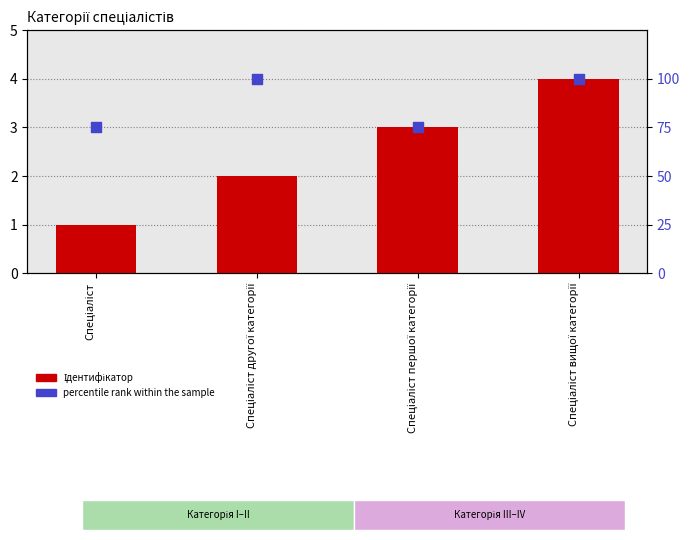

Which series has the largest Y range (max minus min)?

percentile rank within the sample